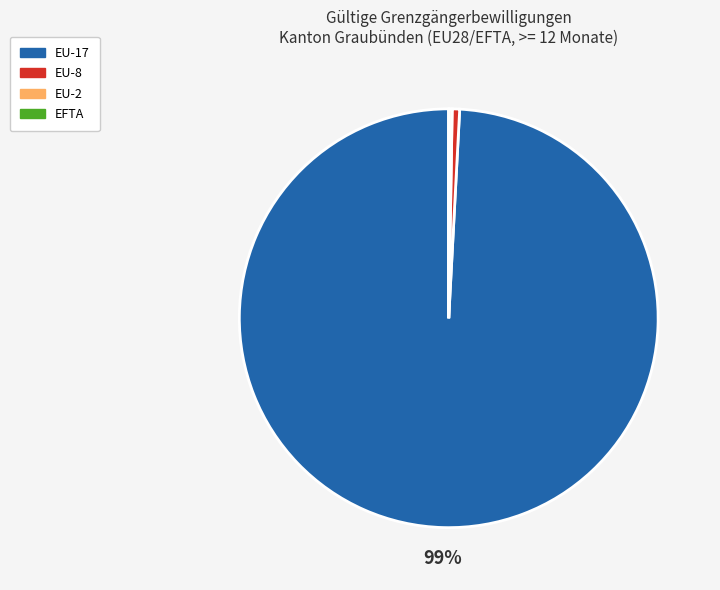

Which slice is the largest?

EU-17